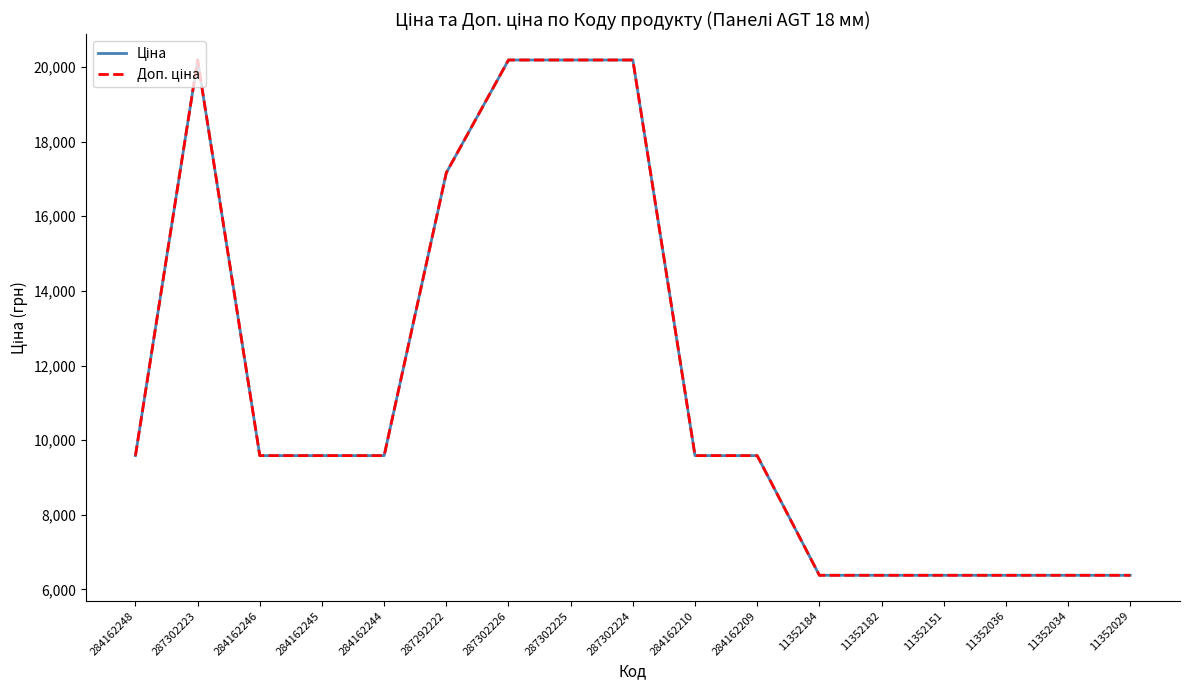

Does the chart display data point markers on the line(s)?

No